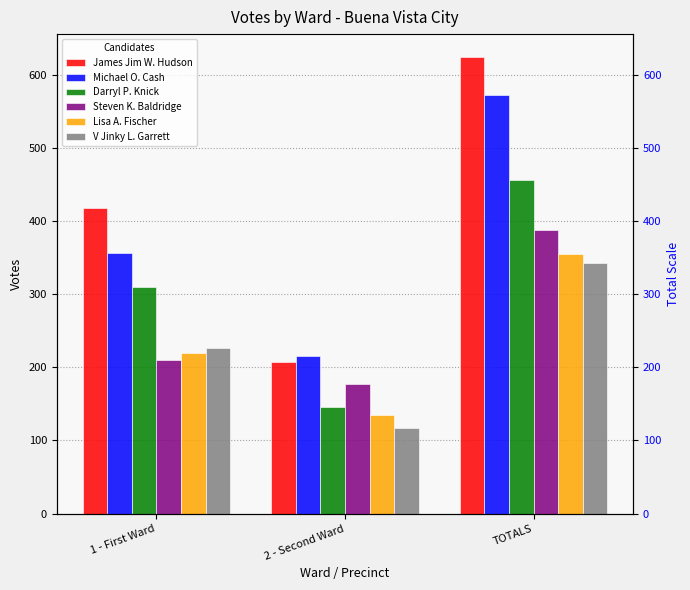

Count the number of categories in the chart.

3